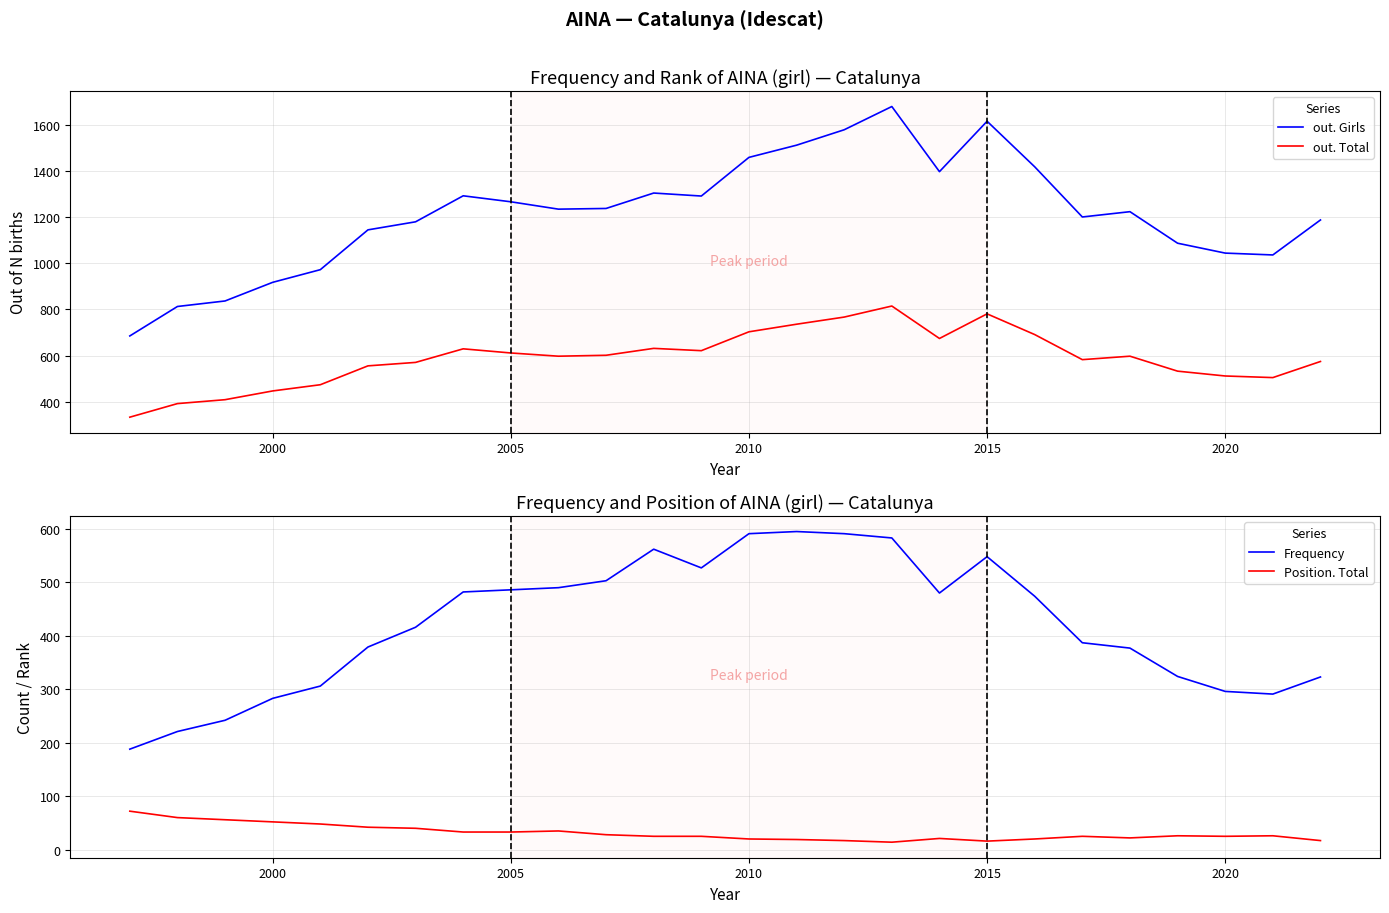

At how many categories does at least one series exceed 803?

25